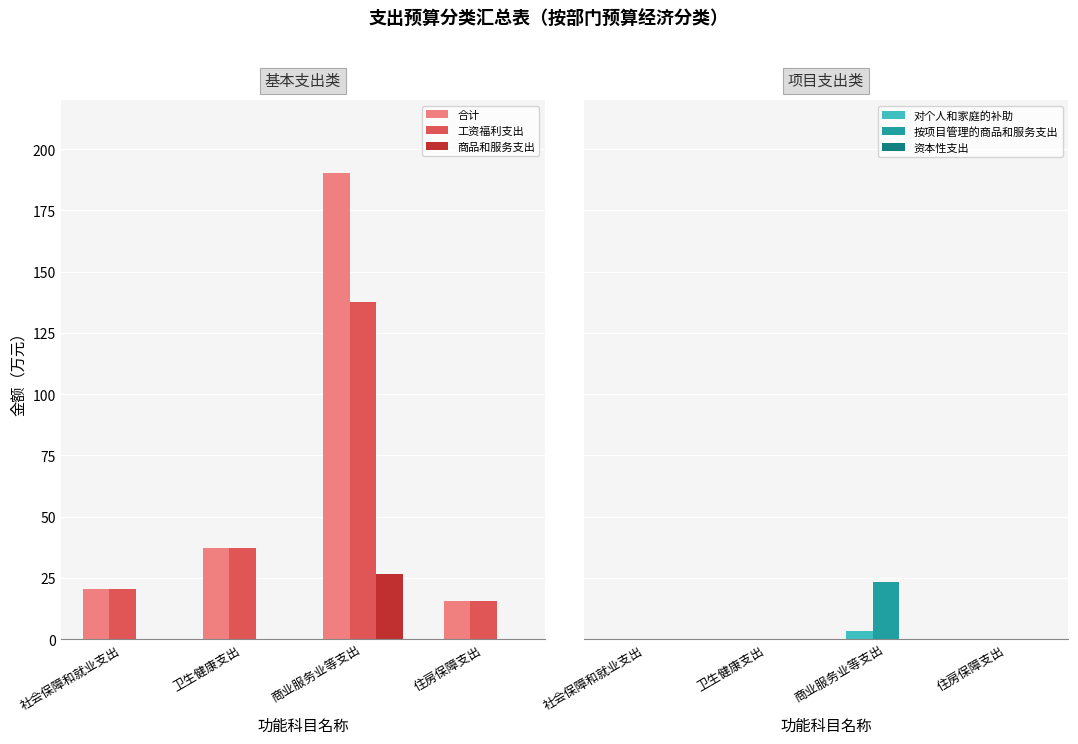

What is the average value of the 工资福利支出 series?

52.6